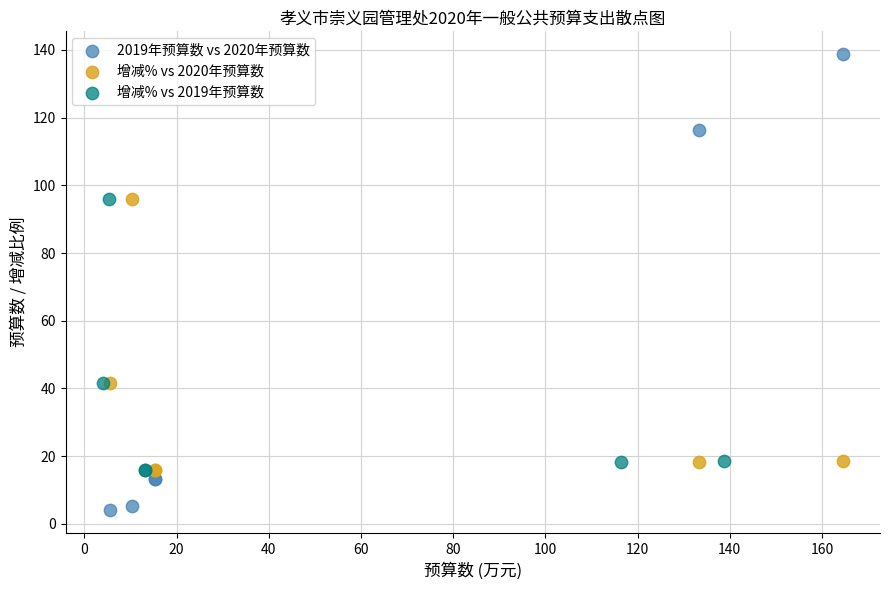

Which series has the widest spread of Y values?

2019年预算数 vs 2020年预算数